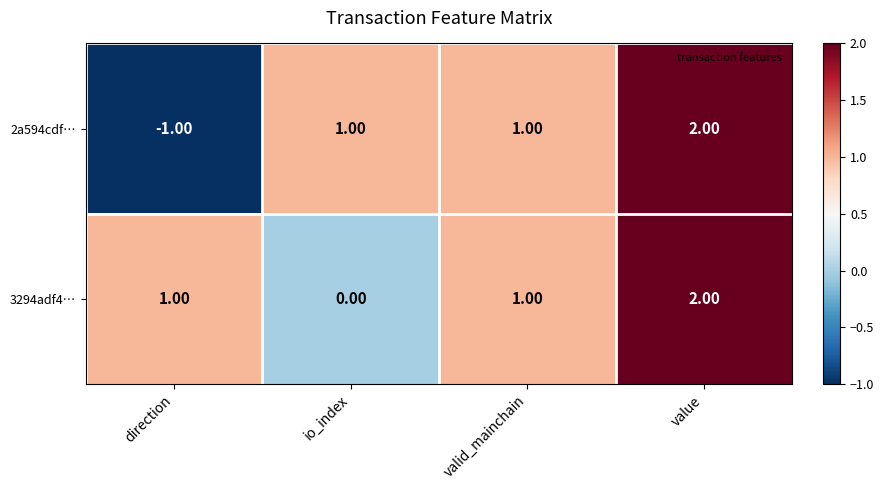

Which category has the lowest value in the 3294adf4… series?

io_index